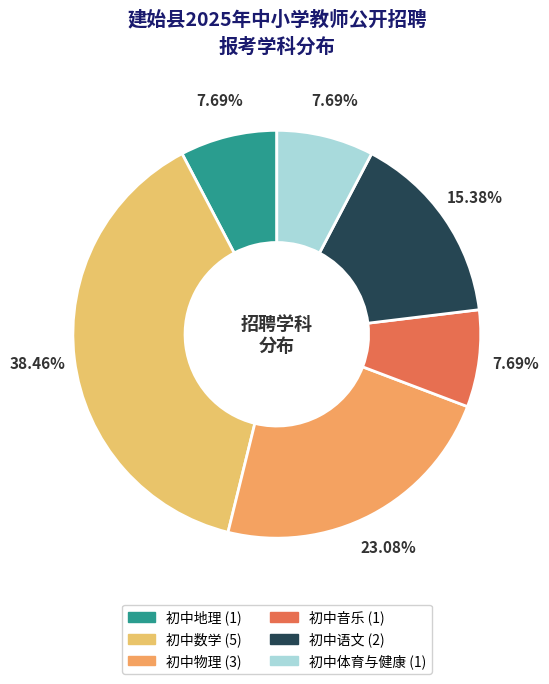

How many slices are in this pie chart?

6